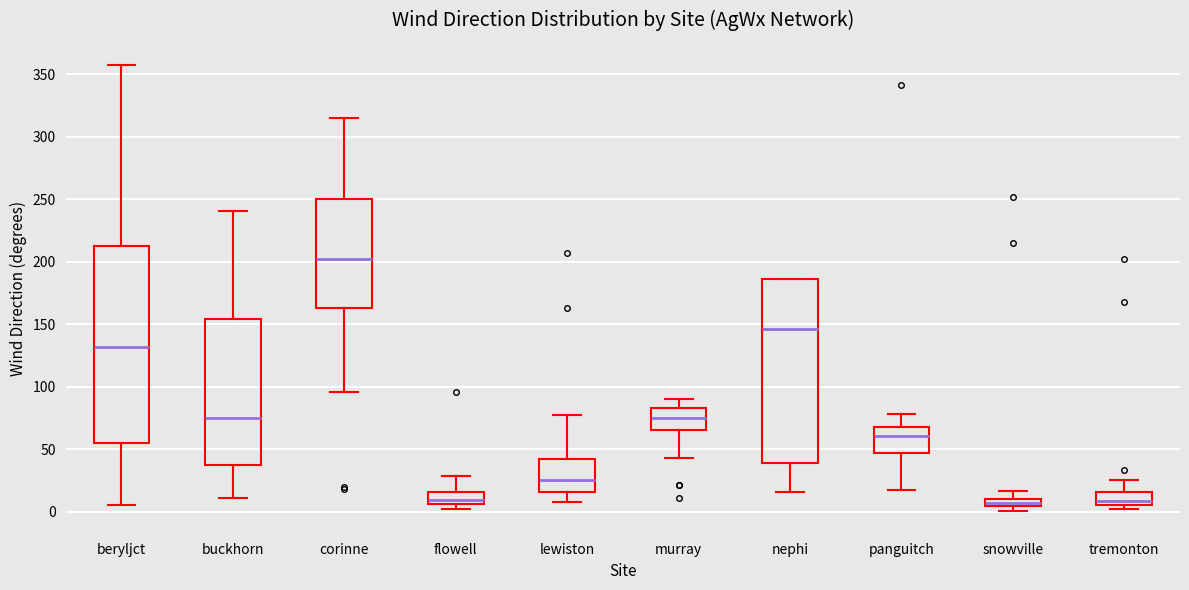

Comparing the boxes themselves (not the whiskers), which one is the tallest?

beryljct